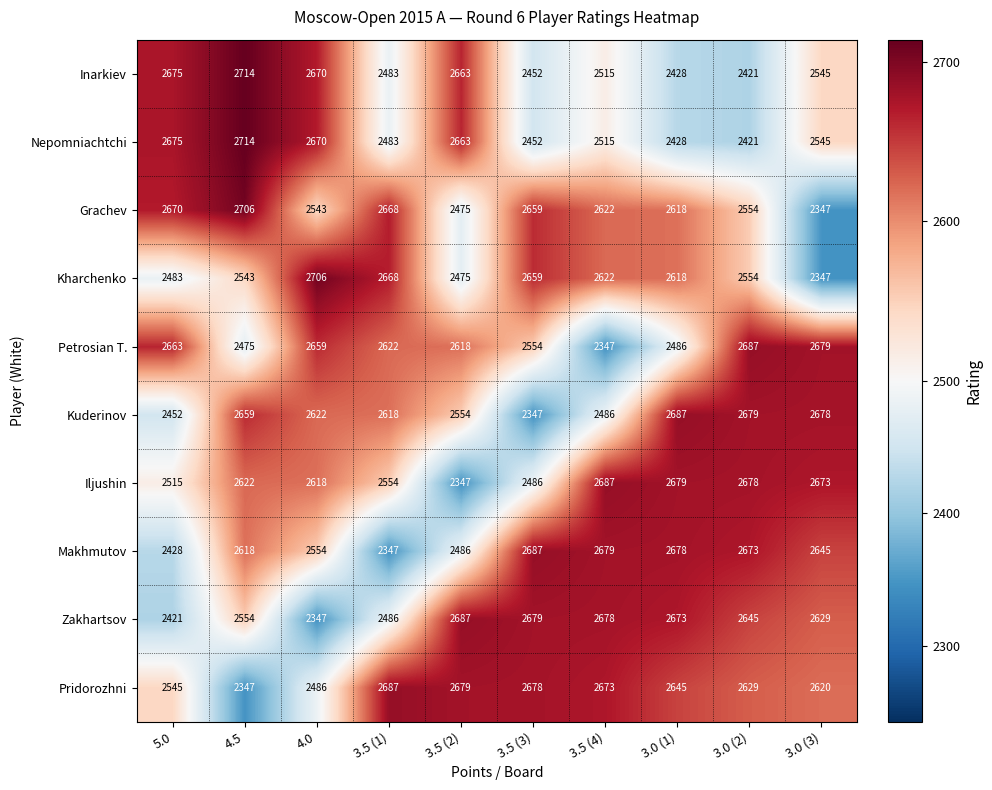

List the labels in order of Iljushin value, smallest first.

3.5 (2), 3.5 (3), 5.0, 3.5 (1), 4.0, 4.5, 3.0 (3), 3.0 (2), 3.0 (1), 3.5 (4)